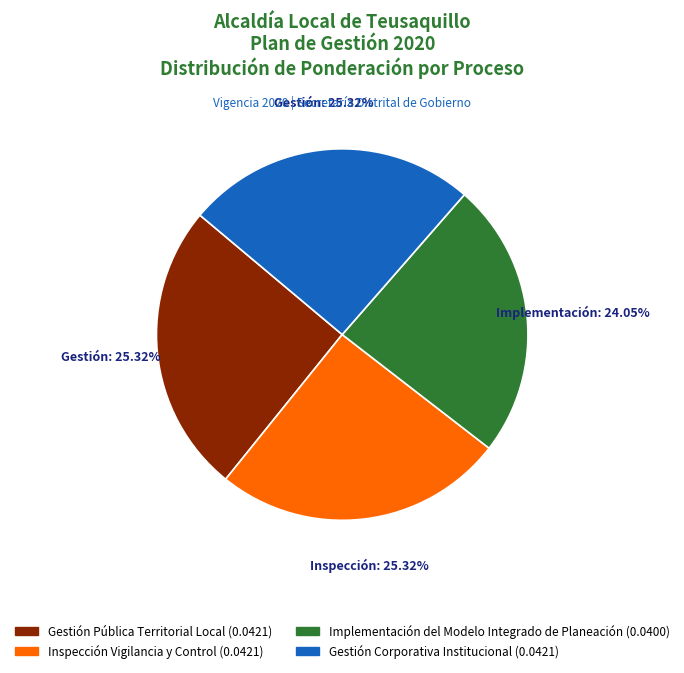

Is there any slice that represents more than half of the pie?

No